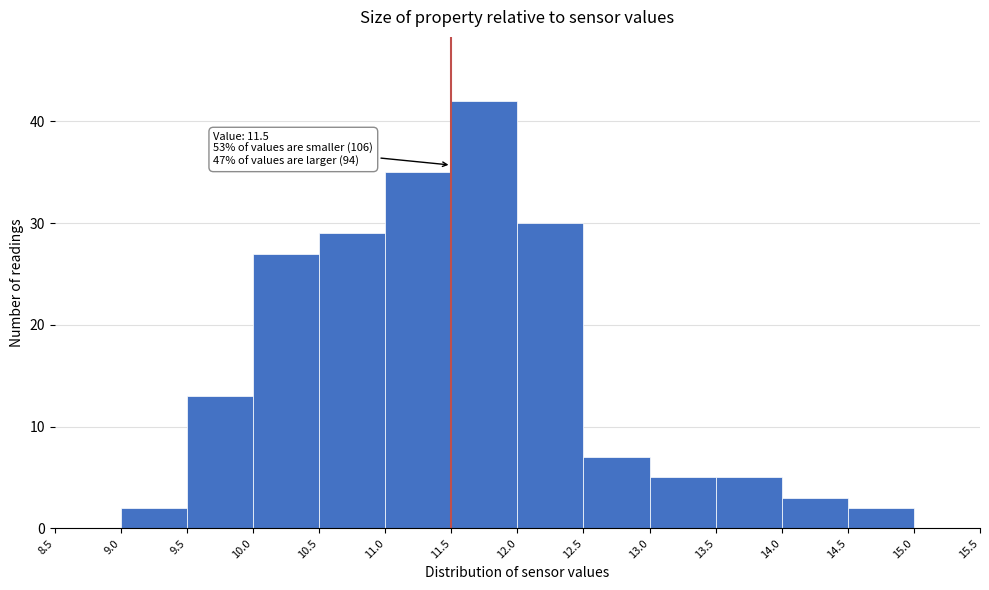

Over which range of the x-axis is the bar tallest?

11.5 to 12.0